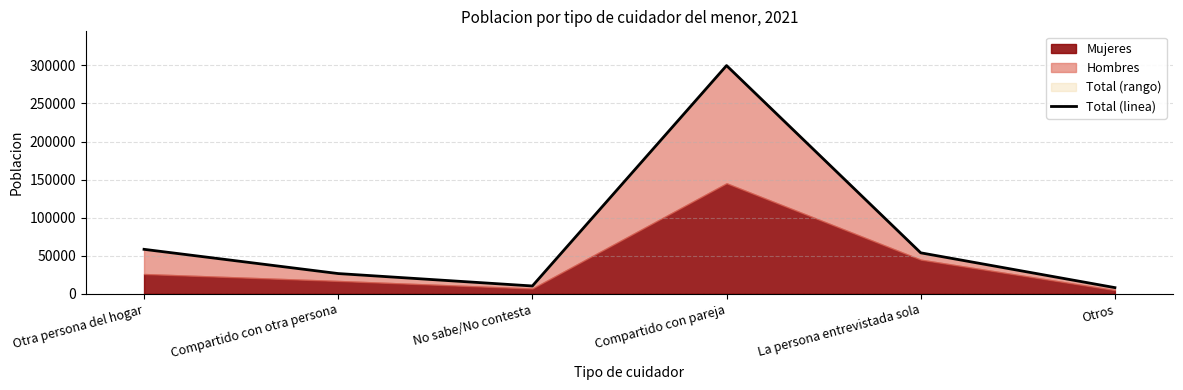

Rank the categories by value from lowest to highest.

Otros, No sabe/No contesta, Compartido con otra persona, La persona entrevistada sola, Otra persona del hogar, Compartido con pareja